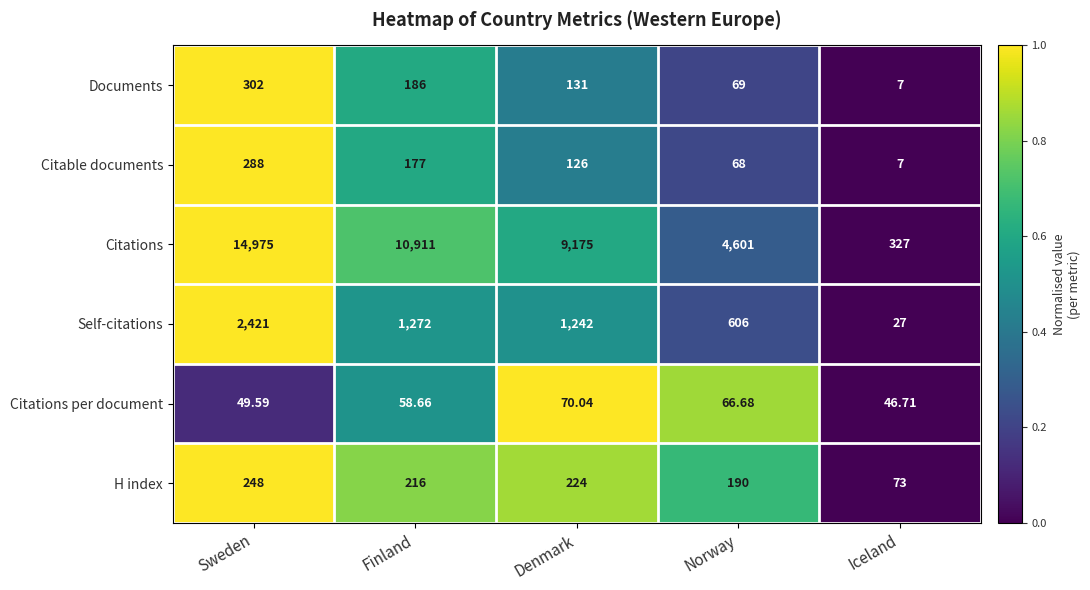

Which series changed the most between Denmark and Norway?

Citations